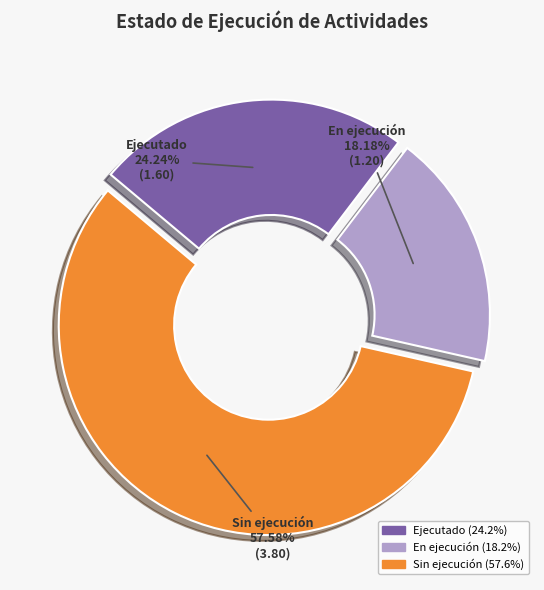

Count the number of slices in the pie.

3